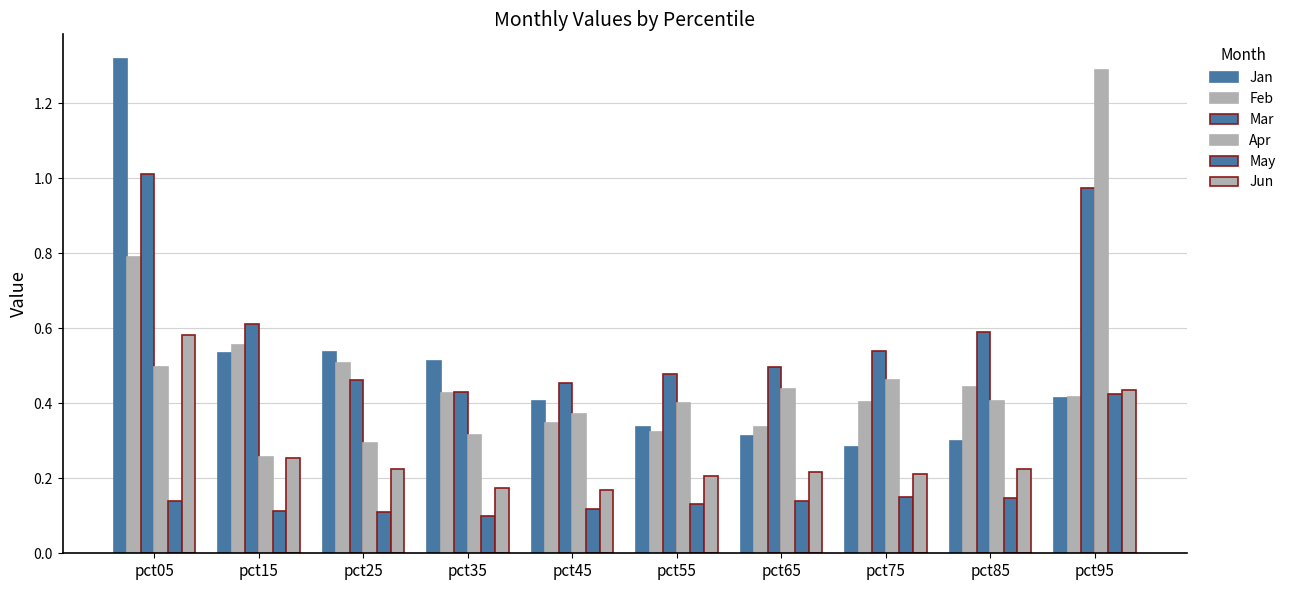

At how many categories does at least one series exceed 0?

10